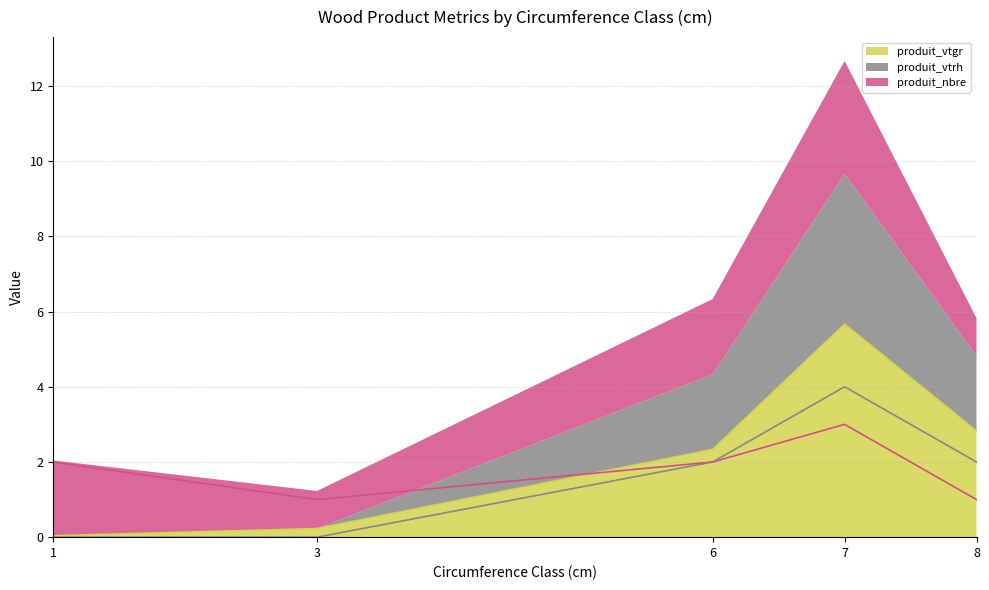

Where is the first local maximum for produit_vtgr?

7